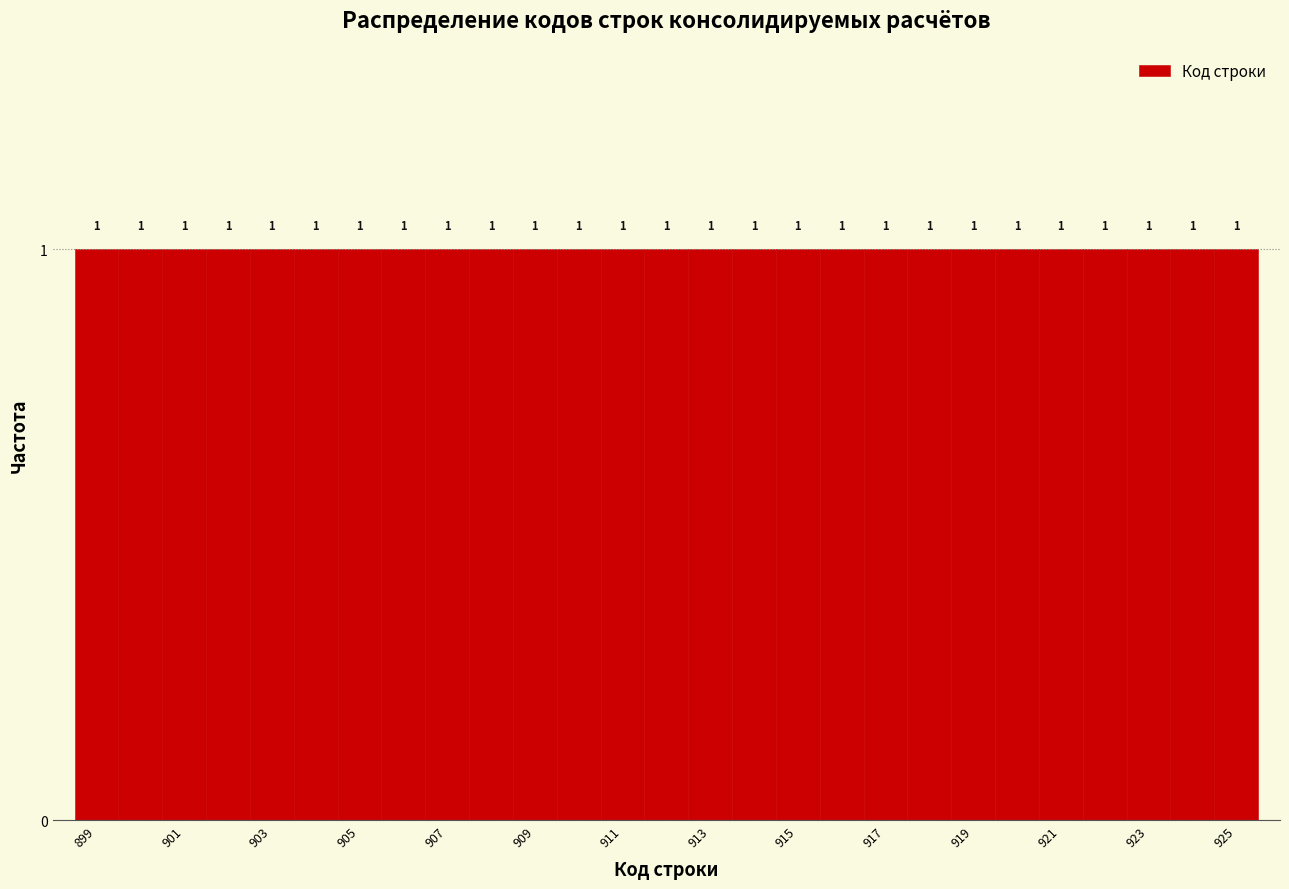

Reading left to right, transcribe this chart: for each bar, give the range it covers on the x-axis and its height. The bar edges are not printed on the chart, so give them approximately, as read against the axis.

898.5 to 899.5: 1
899.5 to 900.5: 1
900.5 to 901.5: 1
901.5 to 902.5: 1
902.5 to 903.5: 1
903.5 to 904.5: 1
904.5 to 905.5: 1
905.5 to 906.5: 1
906.5 to 907.5: 1
907.5 to 908.5: 1
908.5 to 909.5: 1
909.5 to 910.5: 1
910.5 to 911.5: 1
911.5 to 912.5: 1
912.5 to 913.5: 1
913.5 to 914.5: 1
914.5 to 915.5: 1
915.5 to 916.5: 1
916.5 to 917.5: 1
917.5 to 918.5: 1
918.5 to 919.5: 1
919.5 to 920.5: 1
920.5 to 921.5: 1
921.5 to 922.5: 1
922.5 to 923.5: 1
923.5 to 924.5: 1
924.5 to 925.5: 1